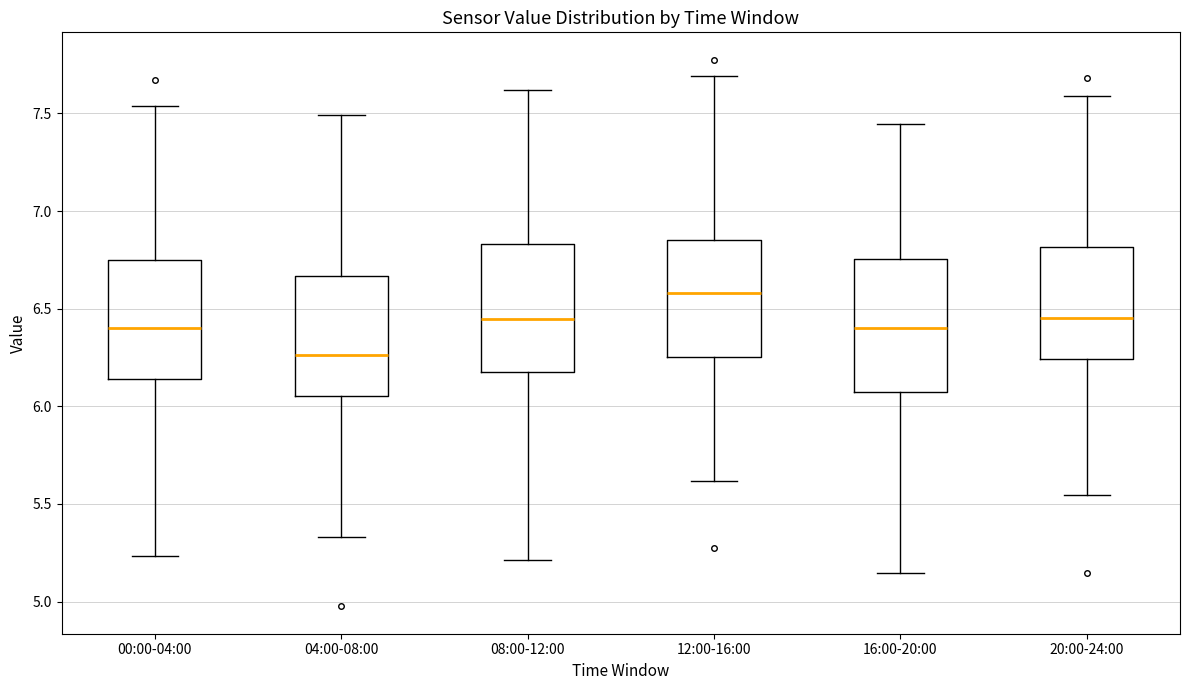

Reading left to right, read every box against the y-axis: the position of its median line, the range the box covers, and the ends of its whiskers. The values are not printed on the chart, so give them approximately, as read against the axis.

00:00-04:00: median 6.40, box 6.15 to 6.75, whiskers 5.25 to 7.55
04:00-08:00: median 6.25, box 6.05 to 6.65, whiskers 5.35 to 7.50
08:00-12:00: median 6.45, box 6.20 to 6.85, whiskers 5.20 to 7.60
12:00-16:00: median 6.60, box 6.25 to 6.85, whiskers 5.60 to 7.70
16:00-20:00: median 6.40, box 6.05 to 6.75, whiskers 5.15 to 7.45
20:00-24:00: median 6.45, box 6.25 to 6.80, whiskers 5.55 to 7.60